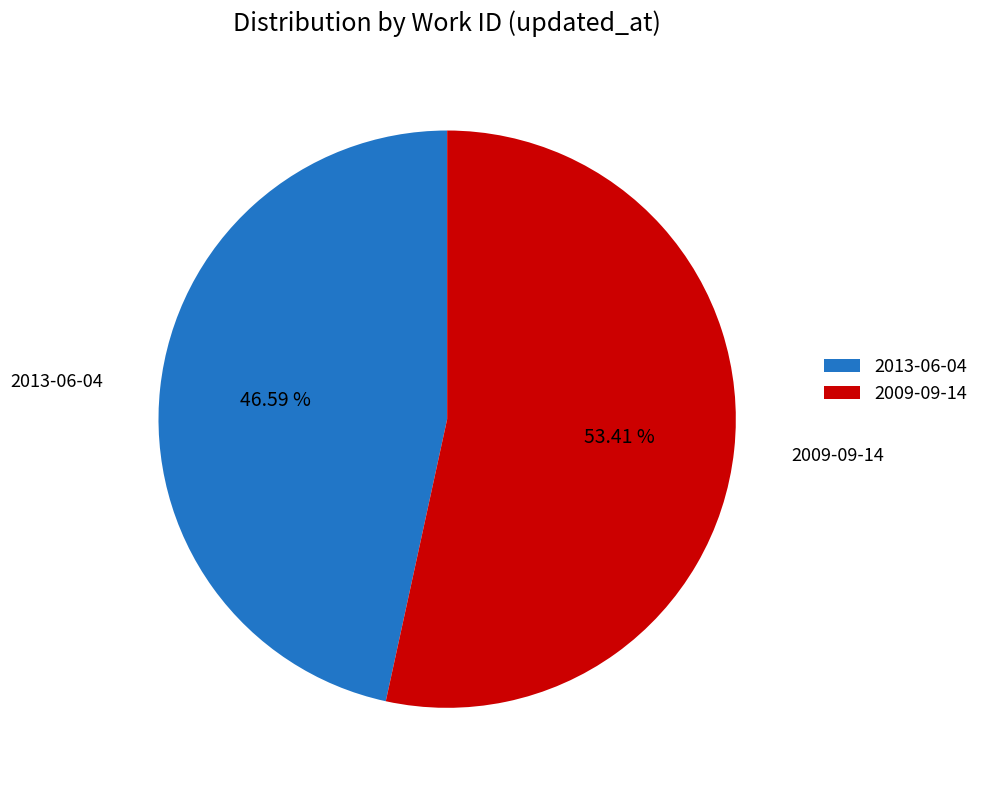

What percentage is the 2013-06-04 slice, to the nearest percent?

47%